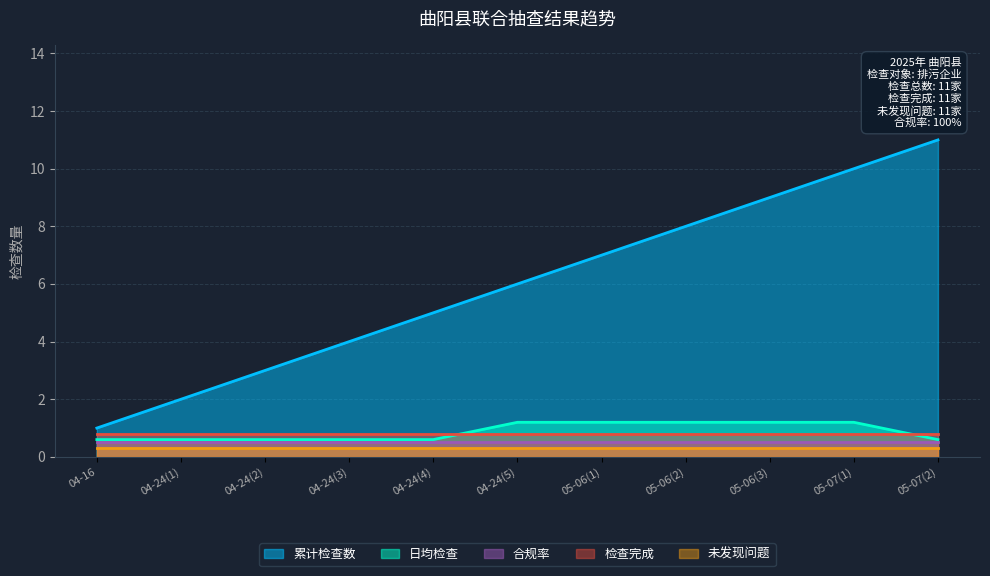

At which label does 检查完成 reach its minimum?

2025-04-16